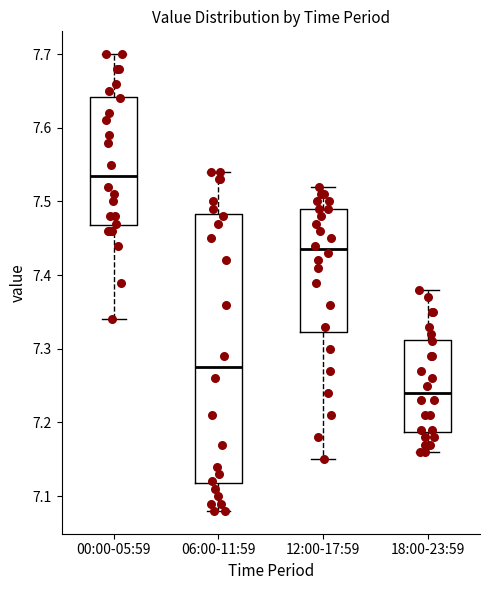

Which box has the highest median line?

00:00-05:59